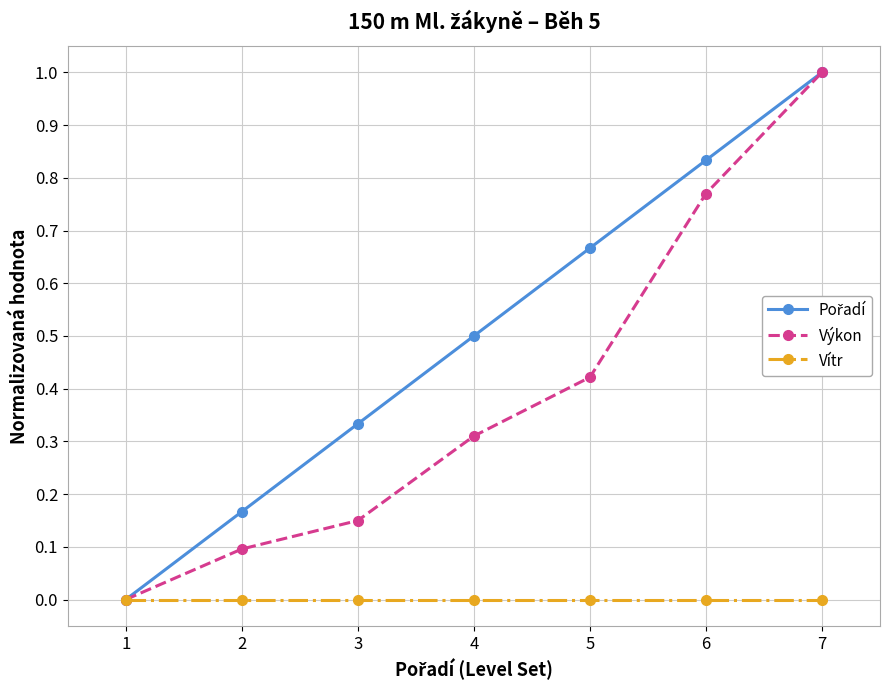

List the labels in order of Výkon value, largest first.

7, 6, 5, 4, 3, 2, 1